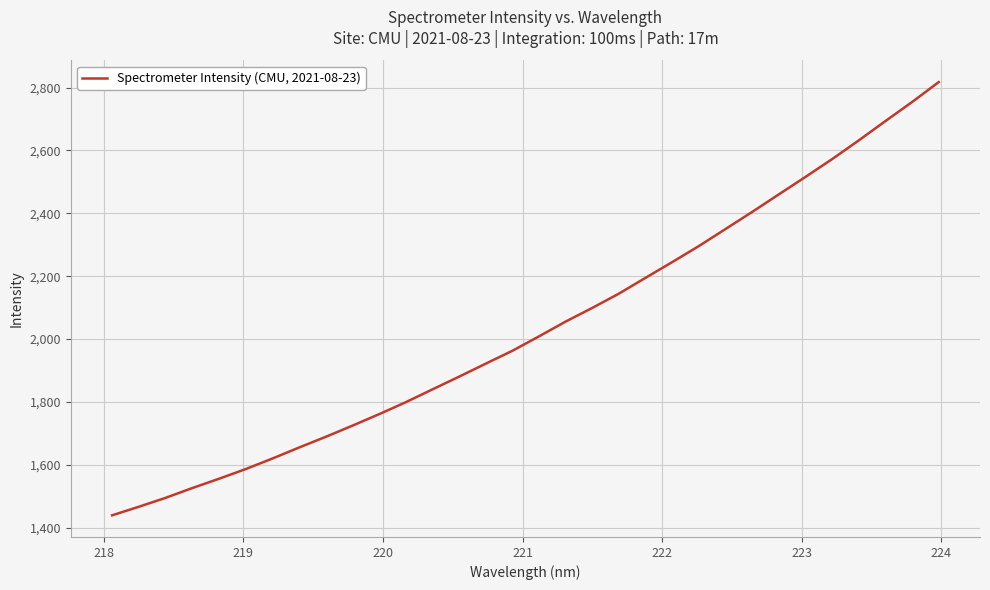

What is the difference between the maximum and minimum values?

1378.4